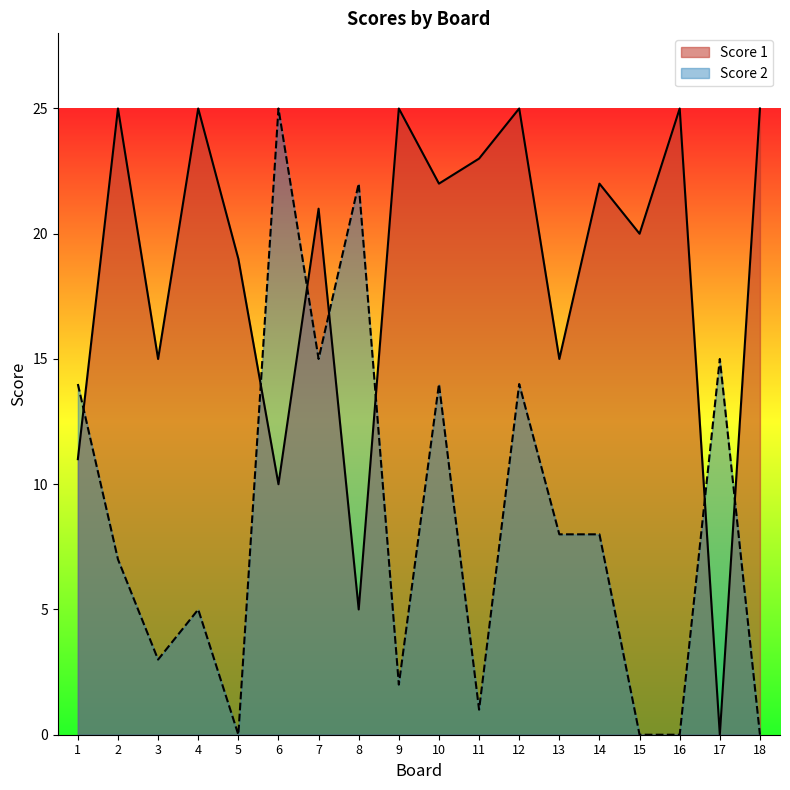

How many data points in Score 2 are above 8?

7